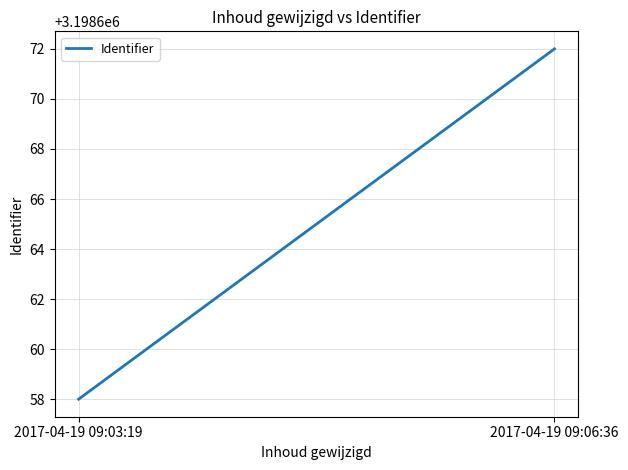

What is the difference between the values at 2017-04-19 09:06:36 and 2017-04-19 09:03:19?

14